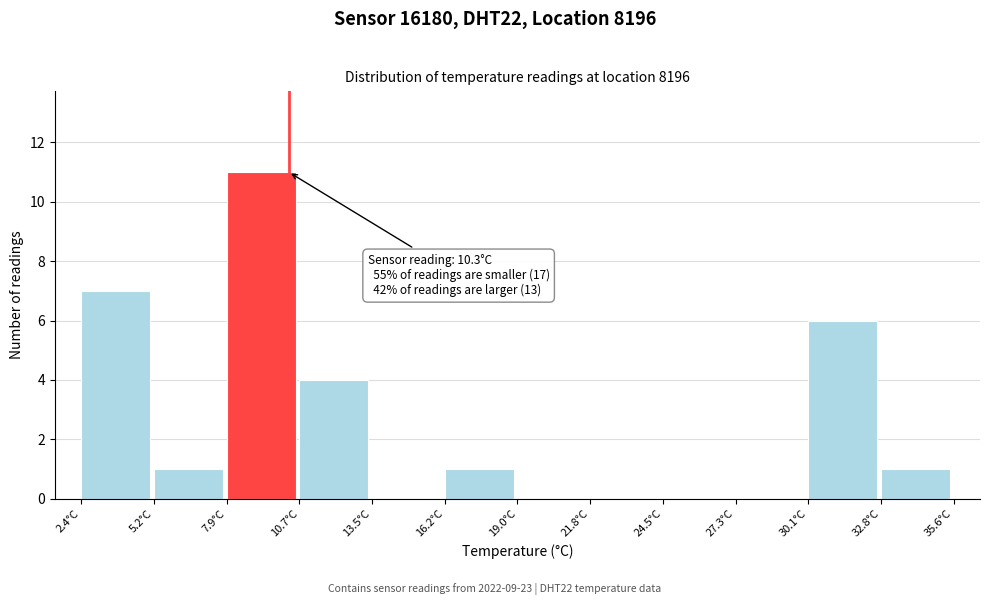

Which range on the x-axis has the tallest bar?

8.0 to 10.5